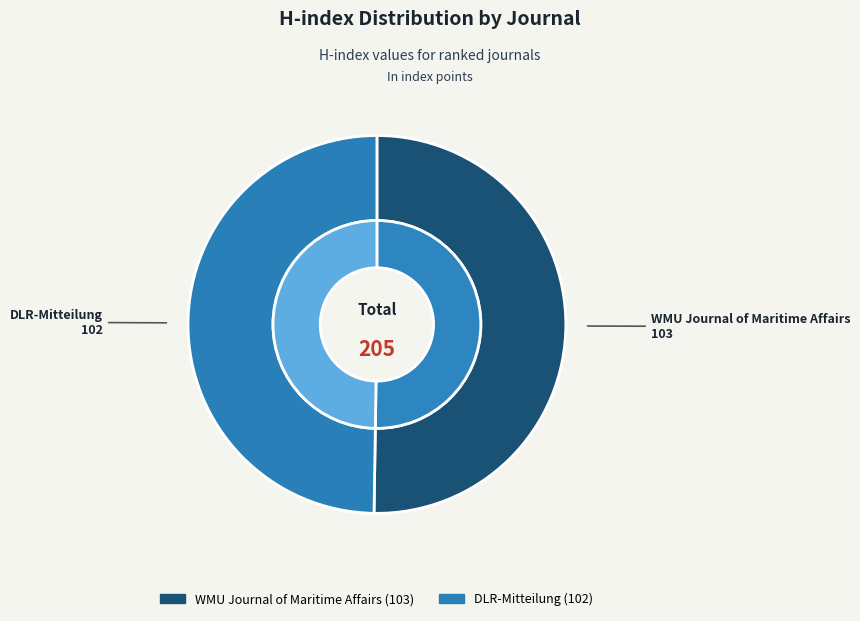

Which category has the biggest portion of the pie?

WMU Journal of Maritime Affairs